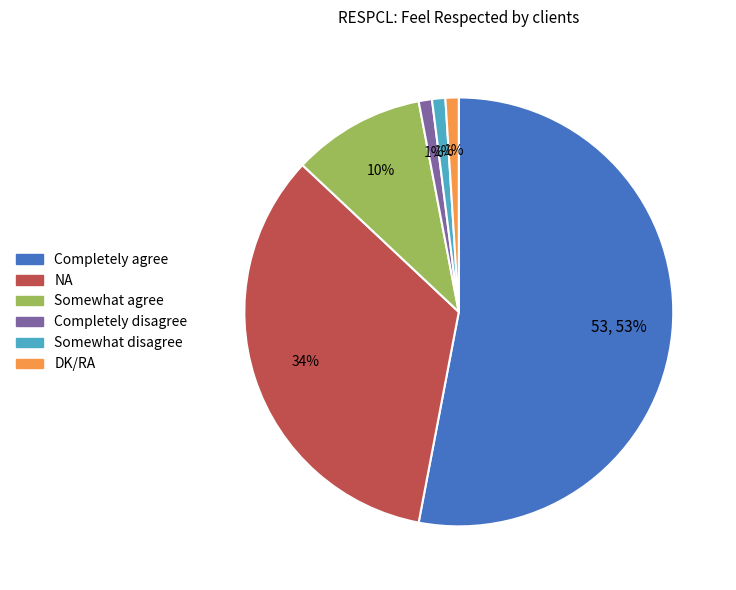

Which slice represents more than half of the pie?

Completely agree